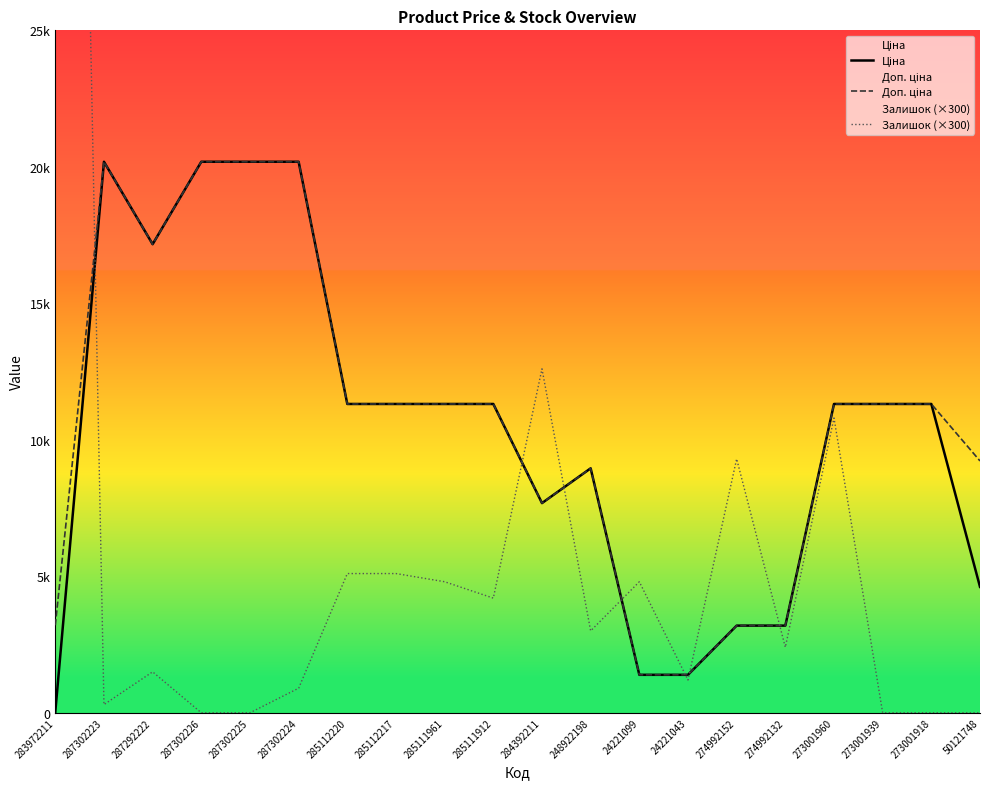

Where does the Доп. ціна series first go above 11312?

287302223